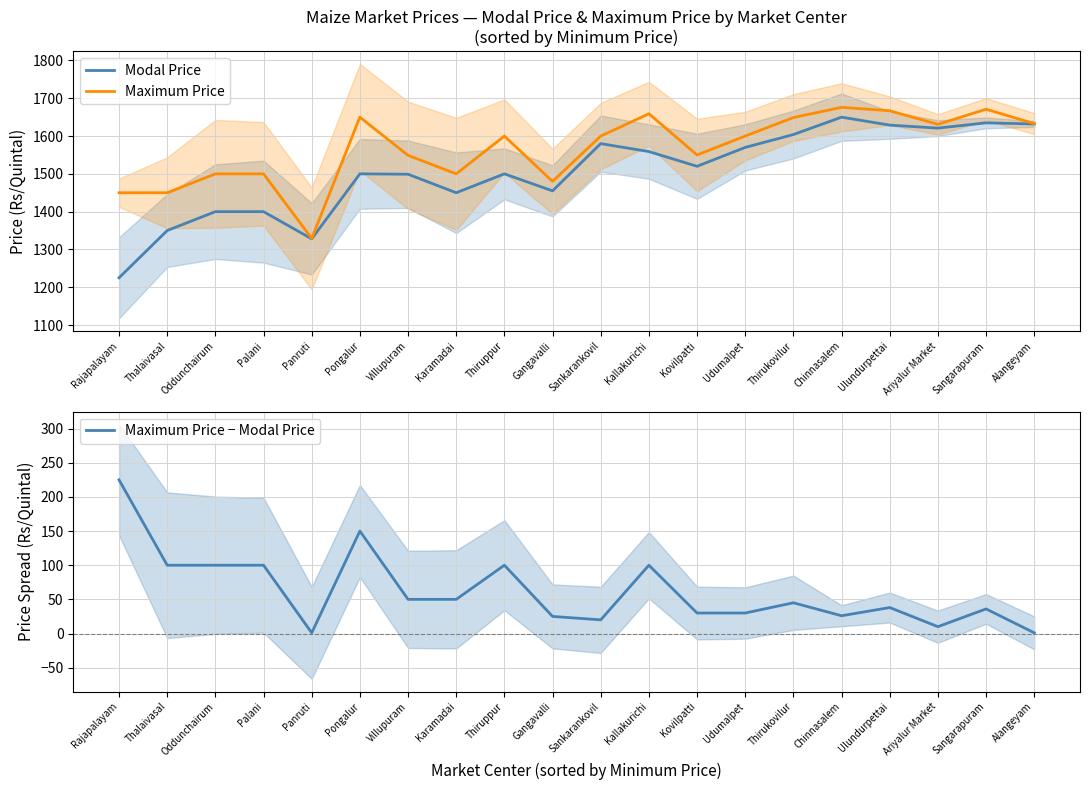

What is the average value of the Maximum Price series?

1567